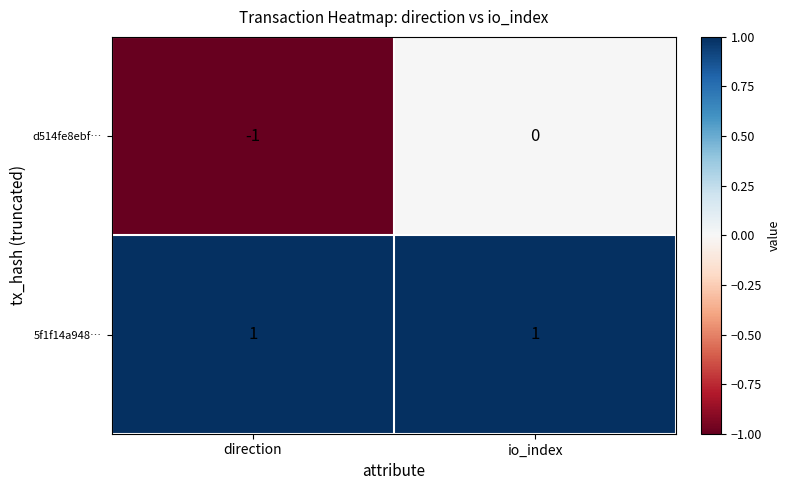

What is the spread (max minus min) of values at io_index?

1